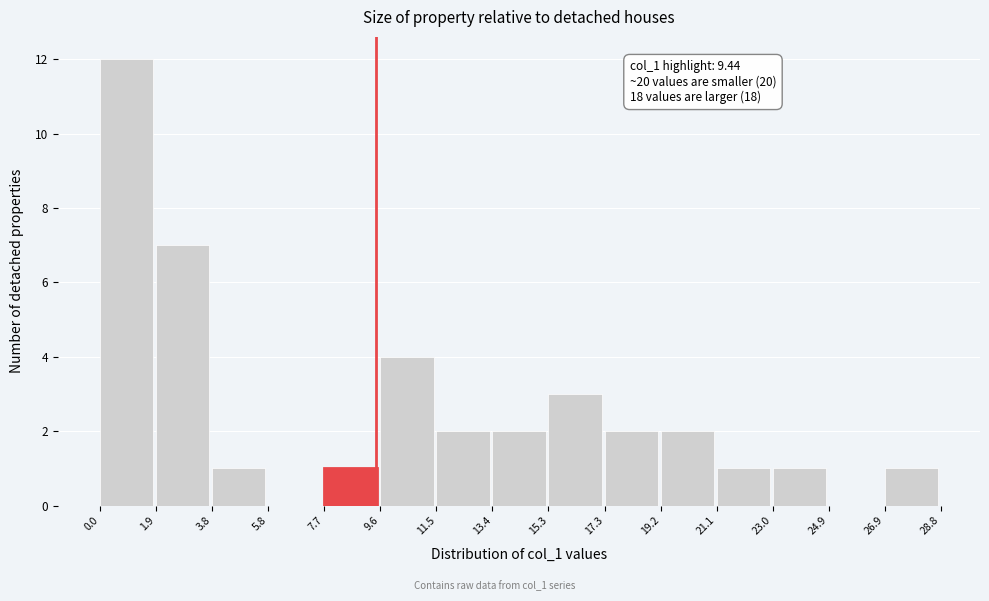

Over which range of the x-axis is the bar tallest?

0.0 to 1.9